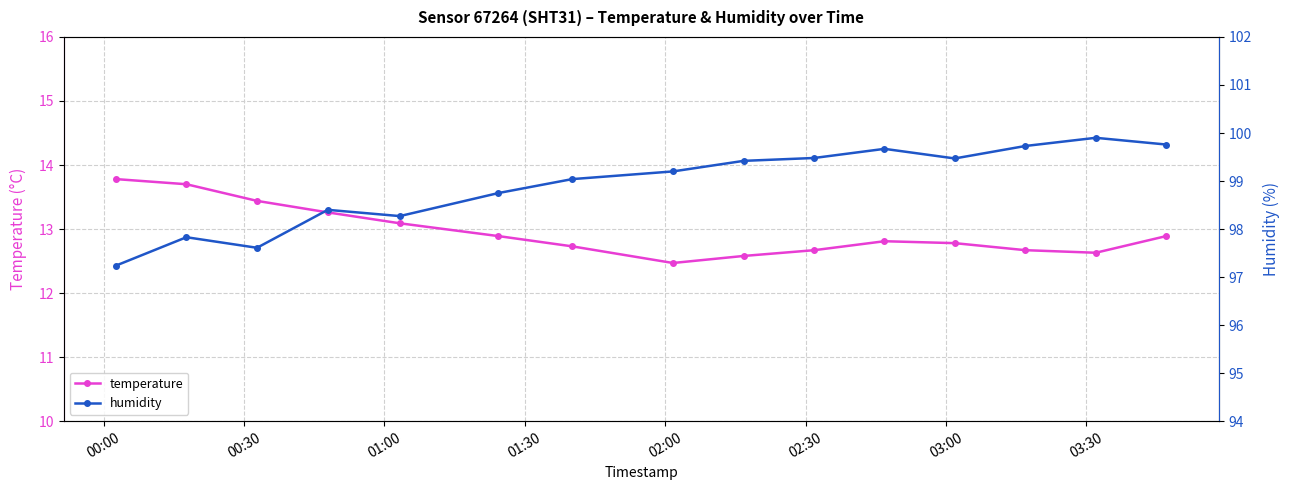

What is the lowest value of the humidity series?

97.2